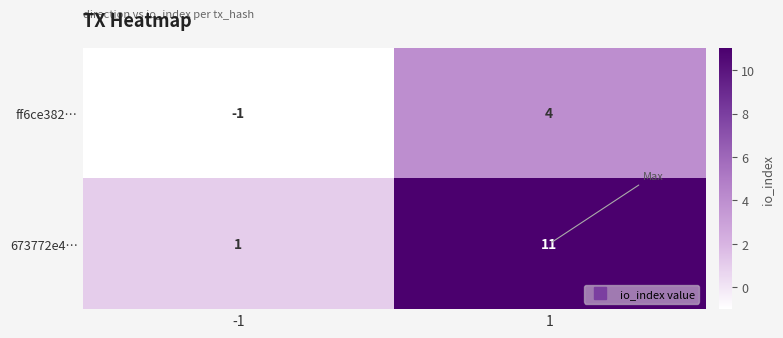

At 1, list the series in order from largest to smallest.

673772e4…, ff6ce382…